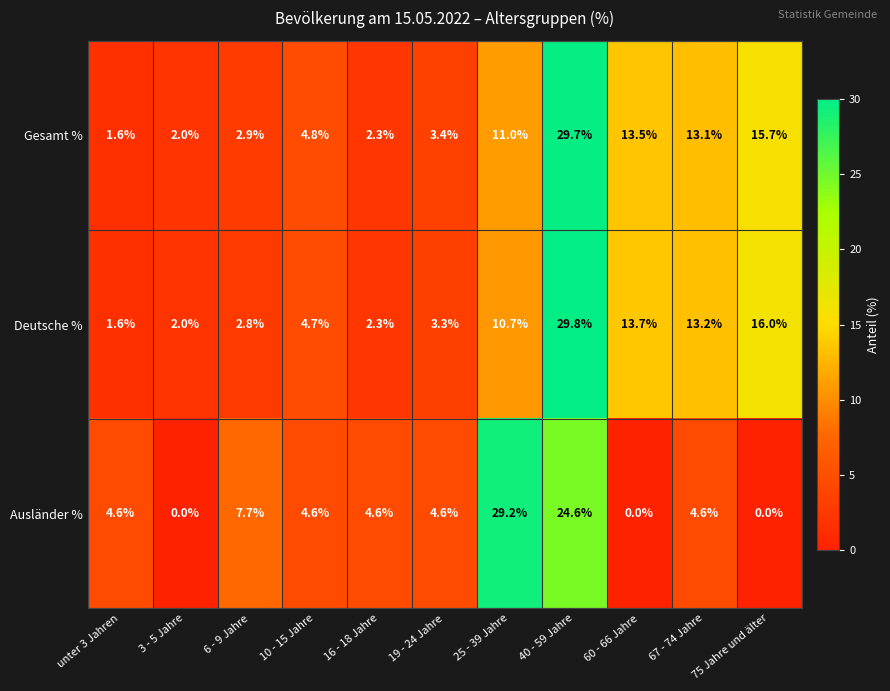

At how many categories does at least one series exceed 14?

3